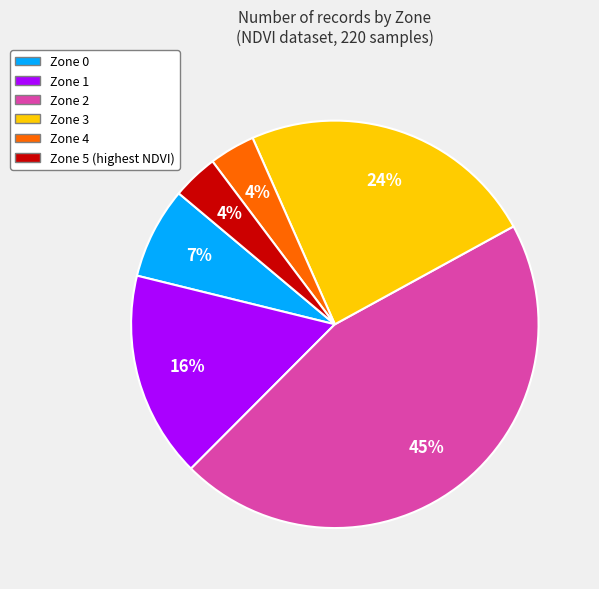

How many slices are in this pie chart?

6